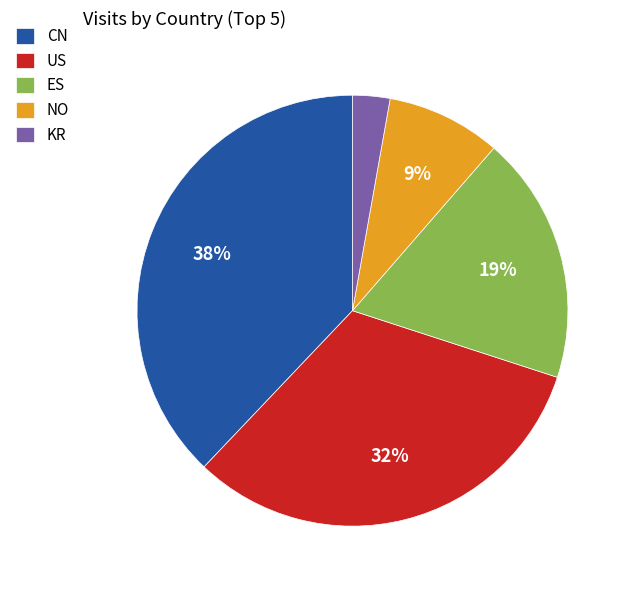

Which slice is the largest?

CN